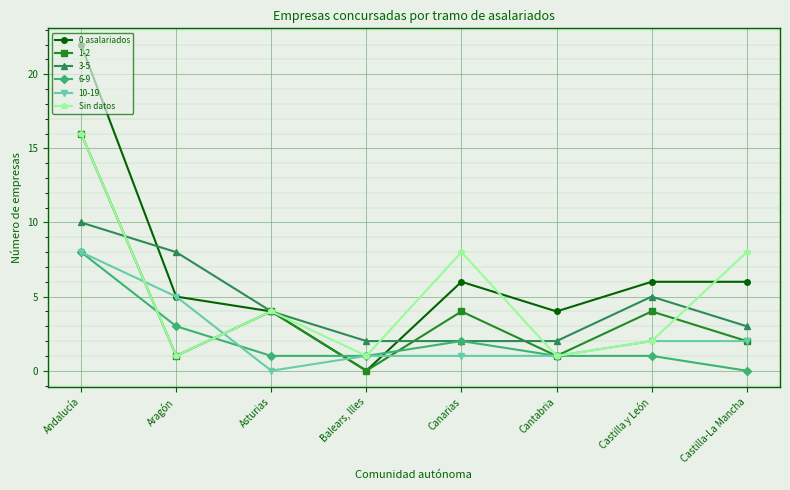

At which category is the sum across all series the highest?

Andalucía